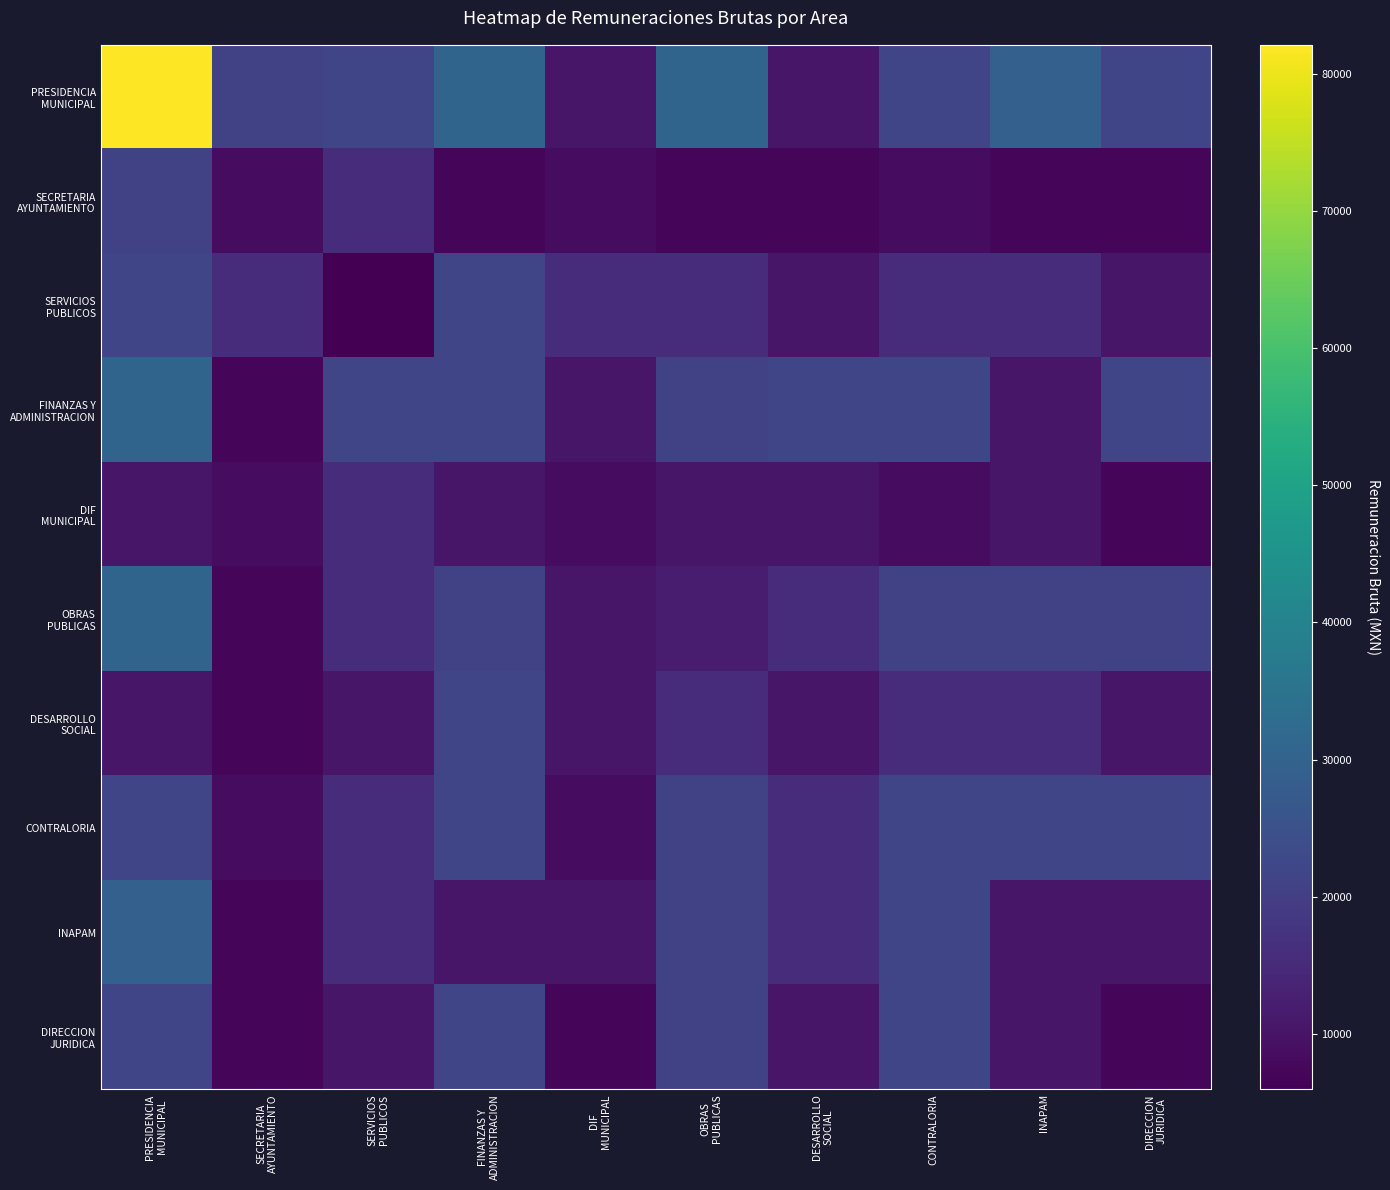

Which series has the widest spread of values?

PRESIDENCIA MUNICIPAL